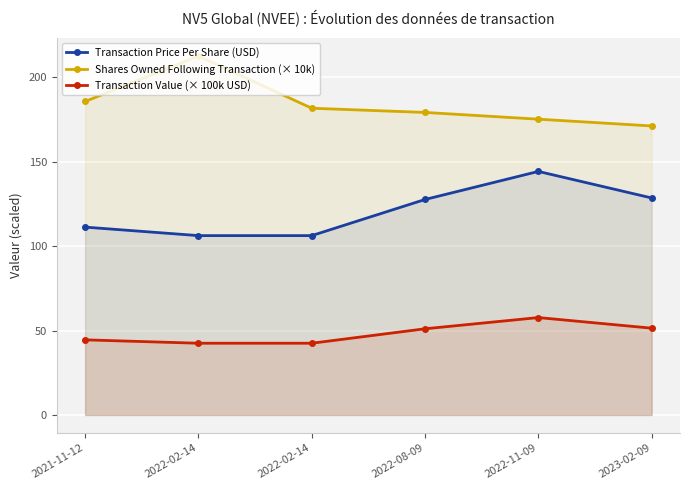

True or false: Shares Owned Following Transaction (× 10k) has more than 0 interior local peaks.

True